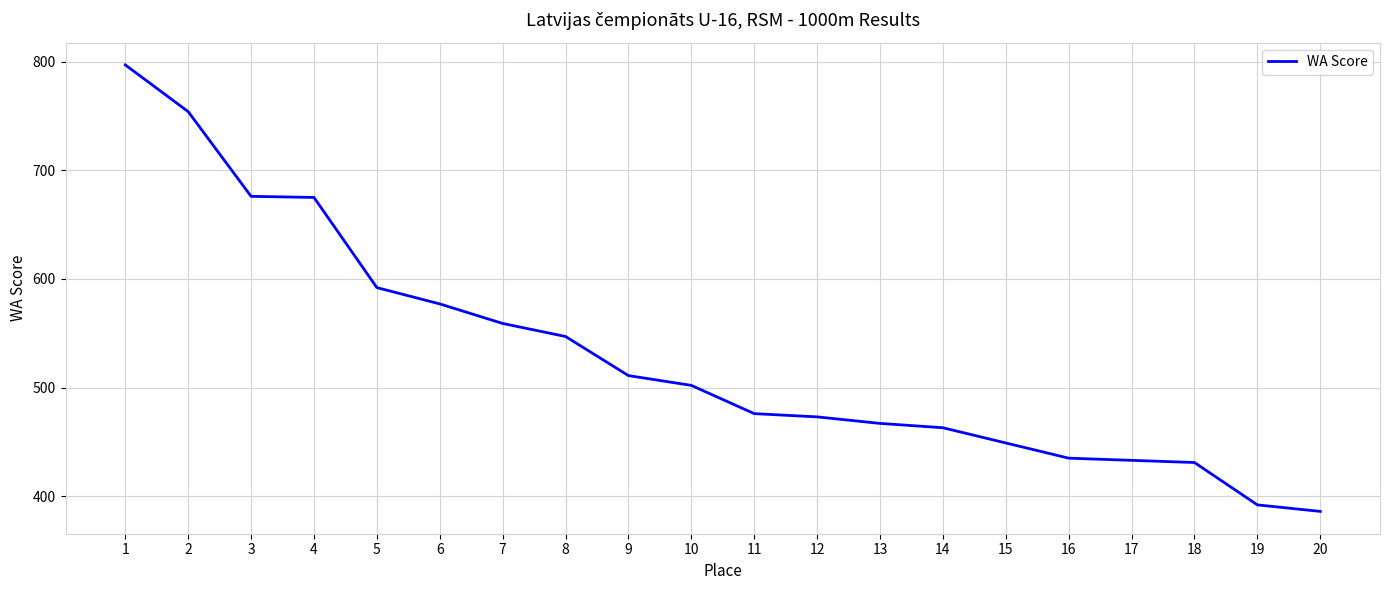

Which category has the highest value across all series?

1